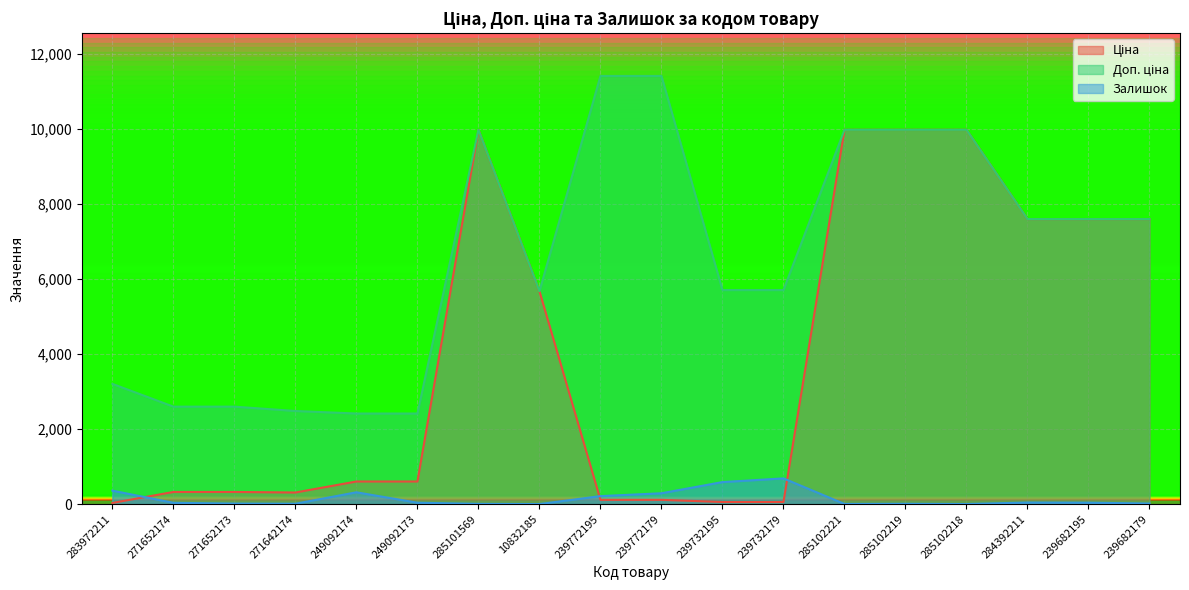

What is the difference between the Доп. ціна values at 249092174 and 10832185?

3259.0